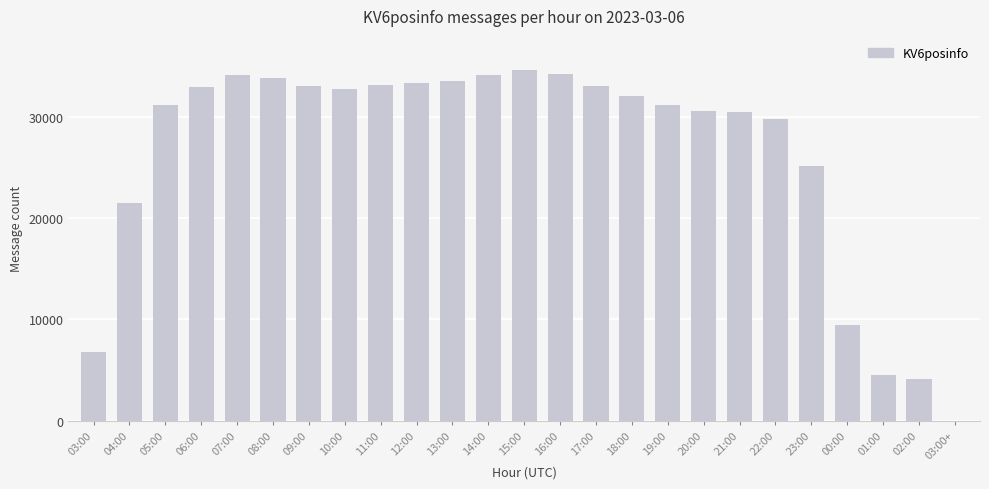

What is the difference between the values at 22:00 and 08:00?

4132